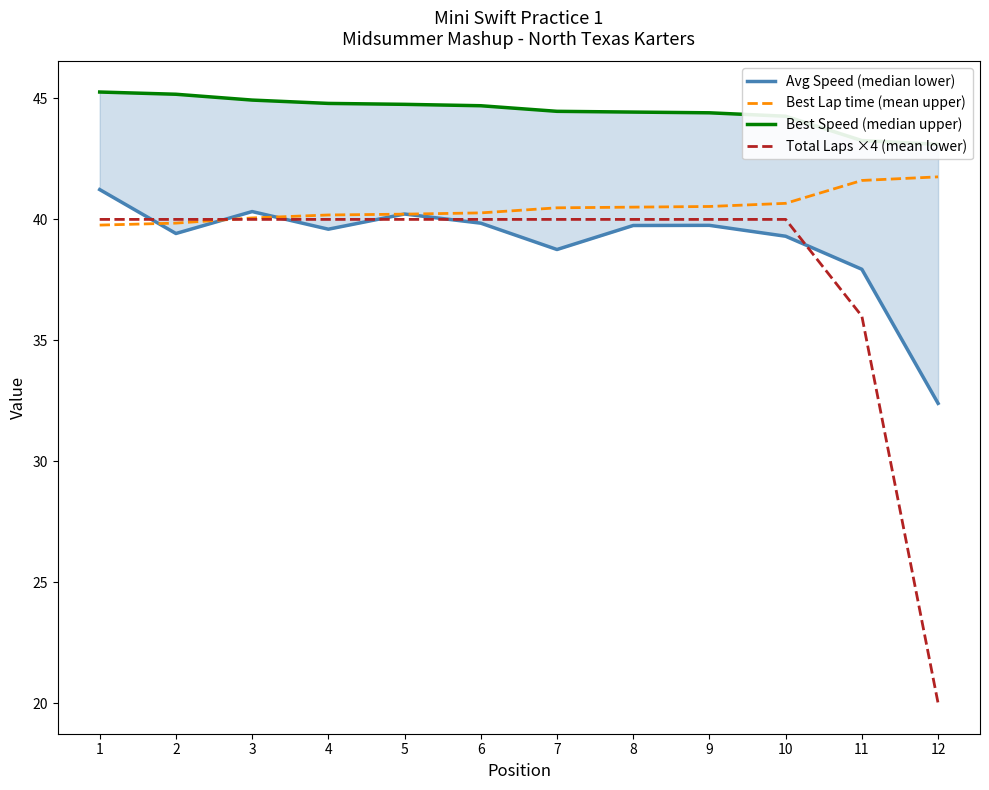

What is the value of the Best Lap time (mean upper) point at the 3rd from the left?

40.1